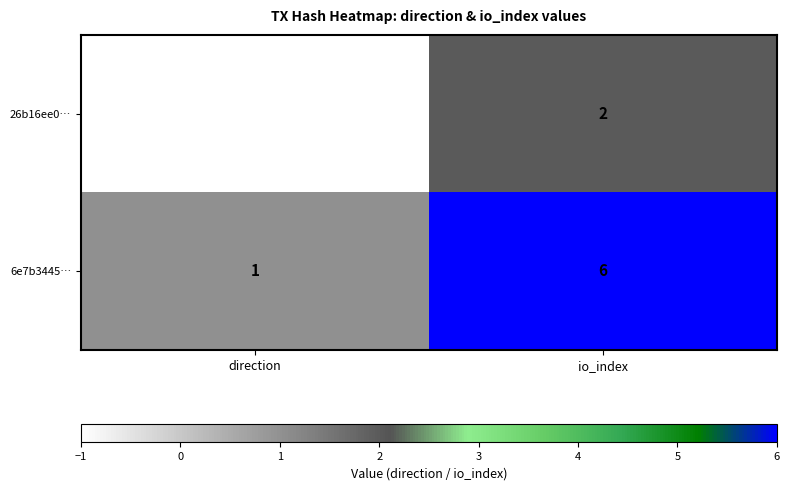

Which series has the largest total across all categories?

6e7b3445…